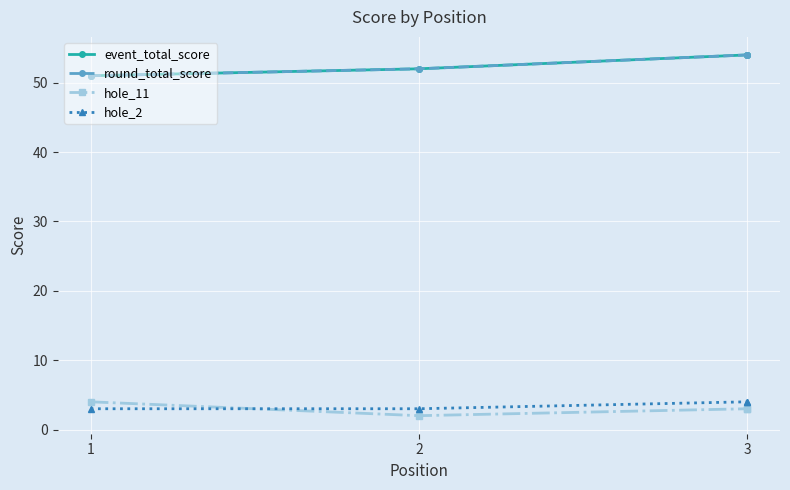

True or false: event_total_score and hole_11 cross at least once.

False